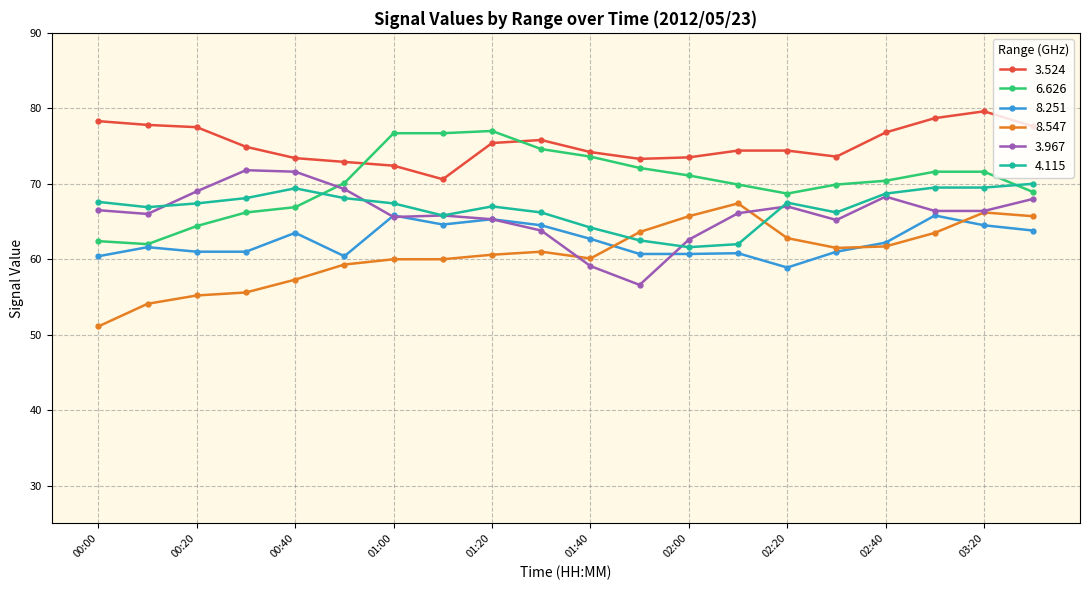

List the series in order of their peak value, lowest first.

8.251, 8.547, 4.115, 3.967, 6.626, 3.524